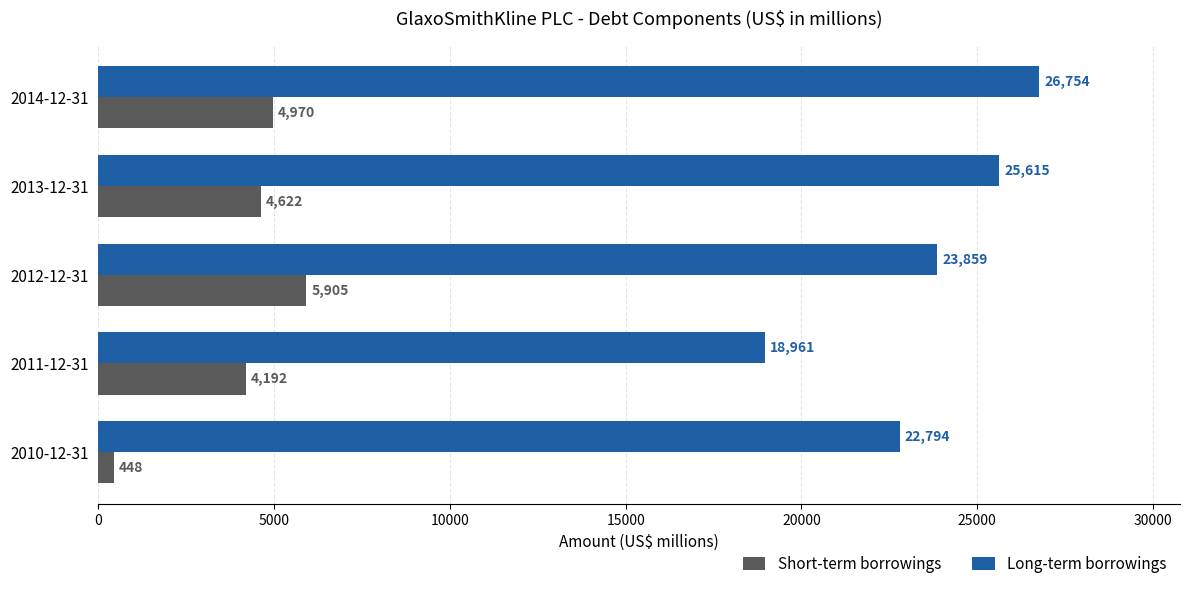

How many Long-term borrowings values are between 22794 and 25615?

3